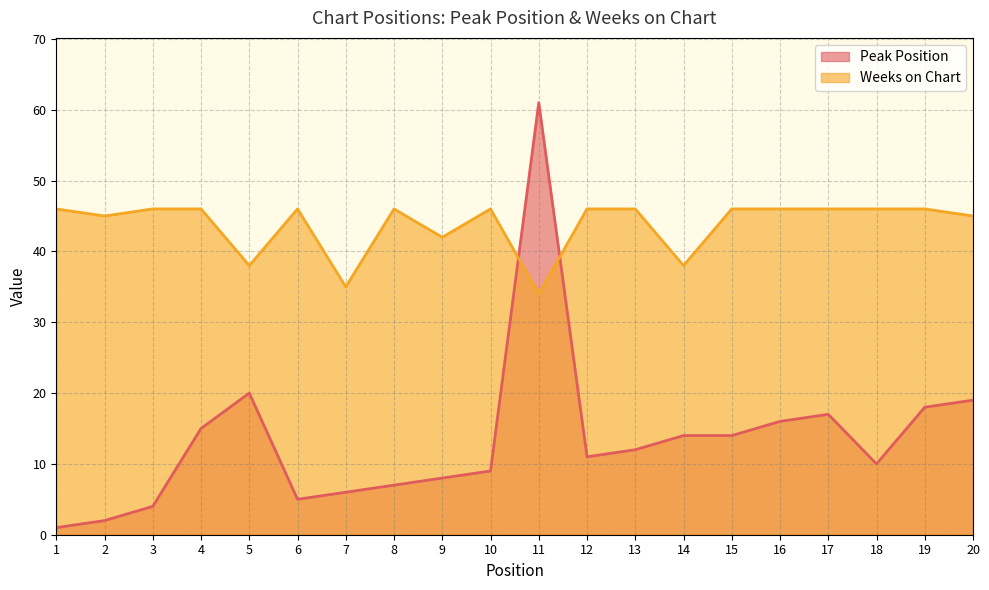

What are all the series names shown in the legend?

Peak Position, Weeks on Chart